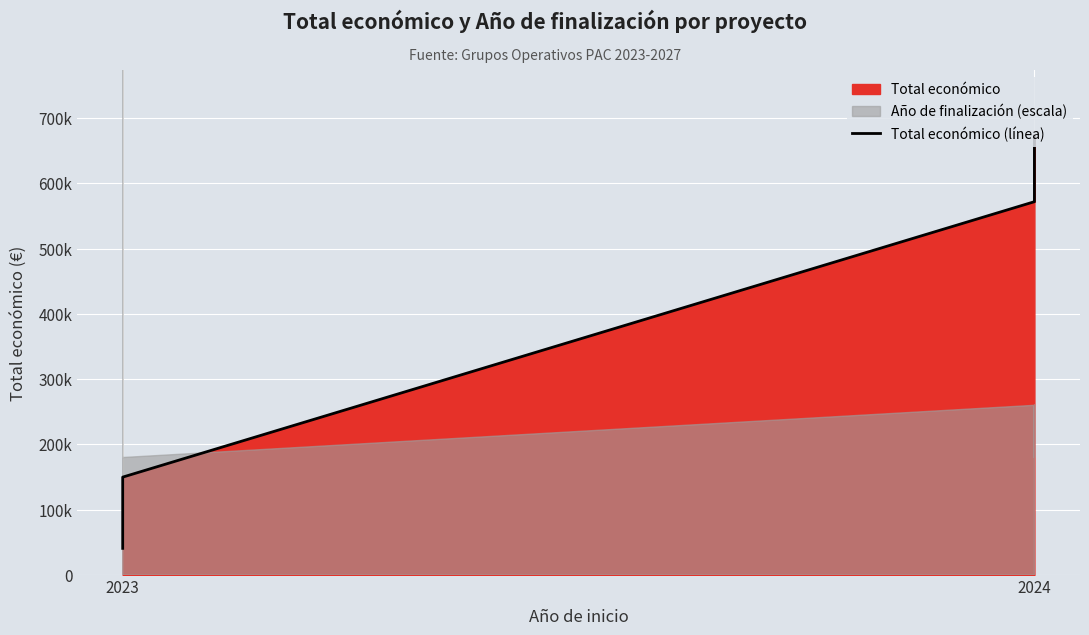

The value at 2023 is 219039. True or false?

False